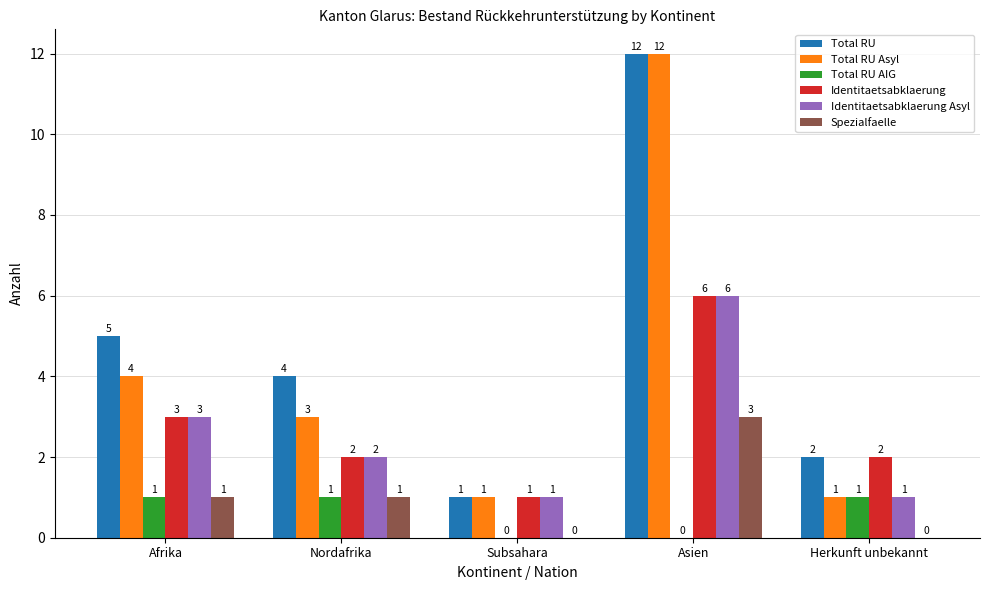

How many positive values does the Total RU AIG series have?

3